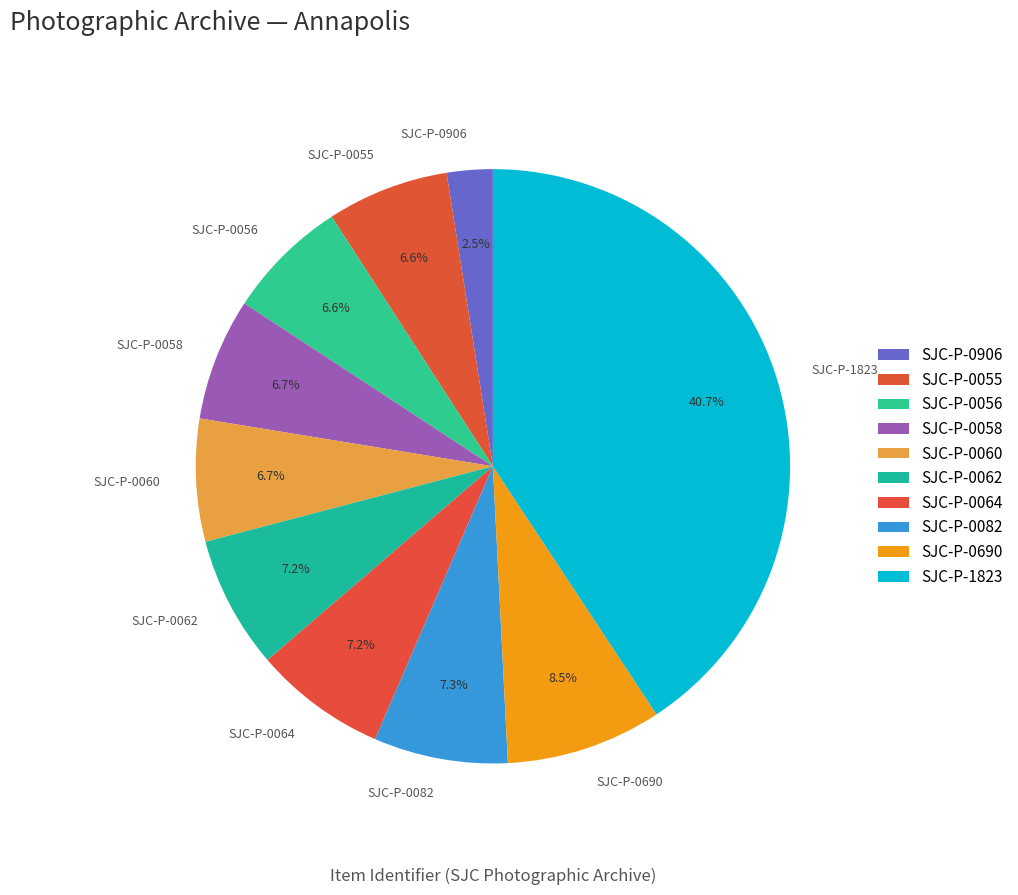

Does SJC-P-0055 represent more than half of the total?

No